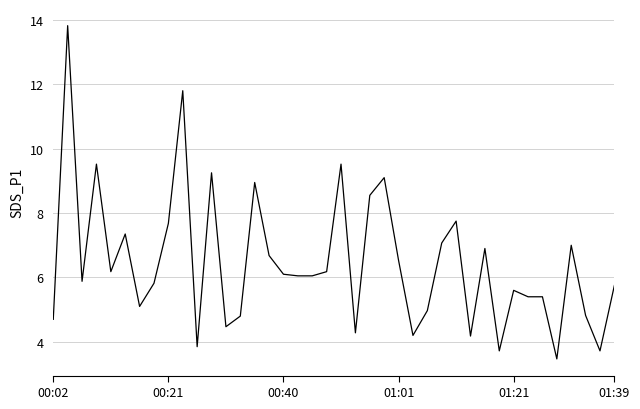

True or false: there are more than 2 points higher than both neighbors.

True